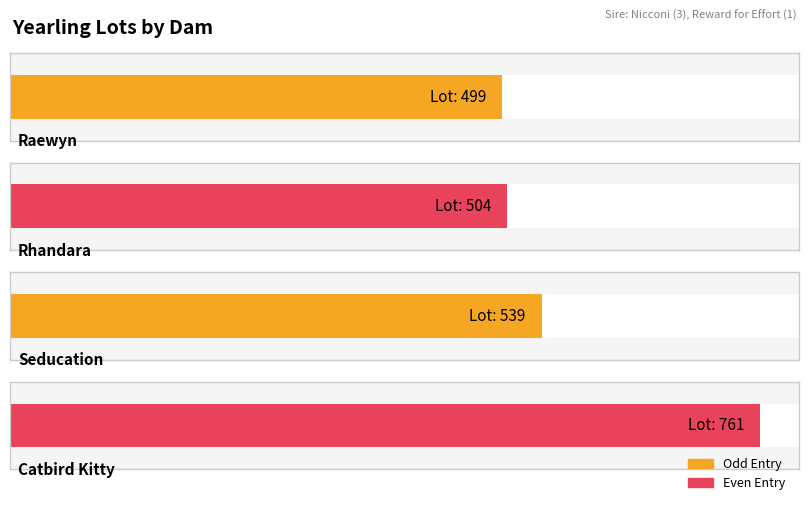

How many bars are there in total?

4